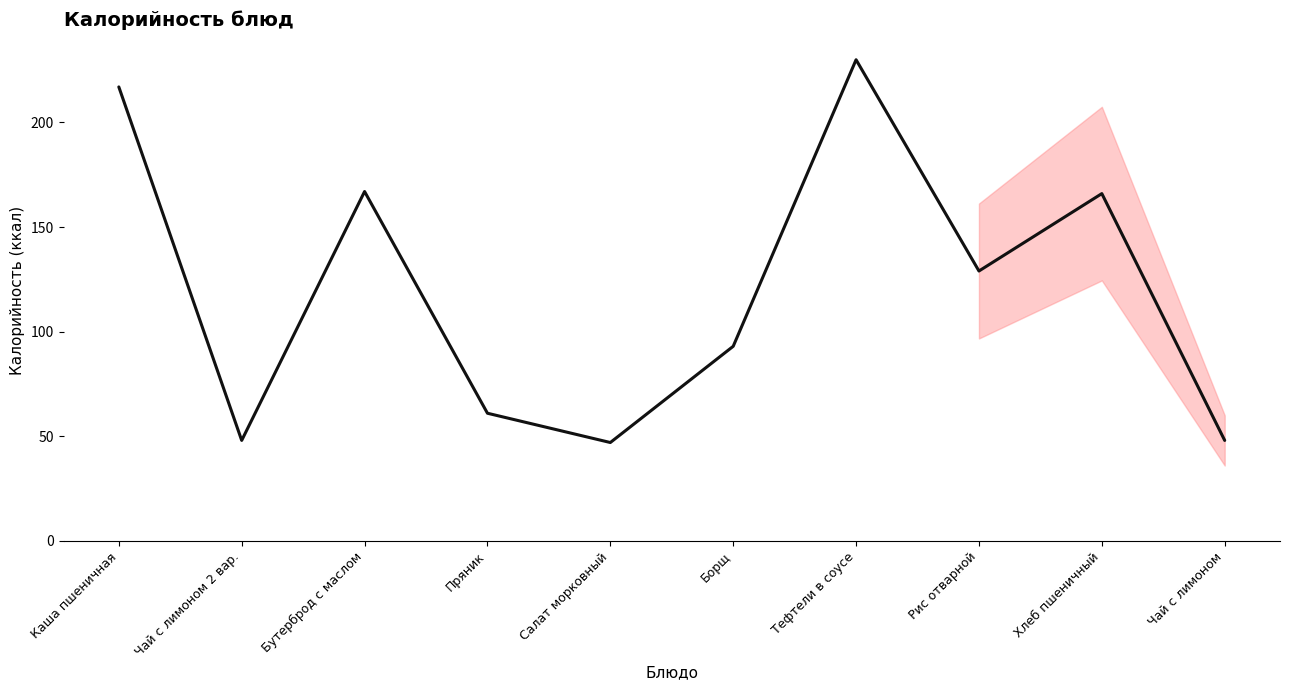

What is the difference between the second highest and second lowest values?

169